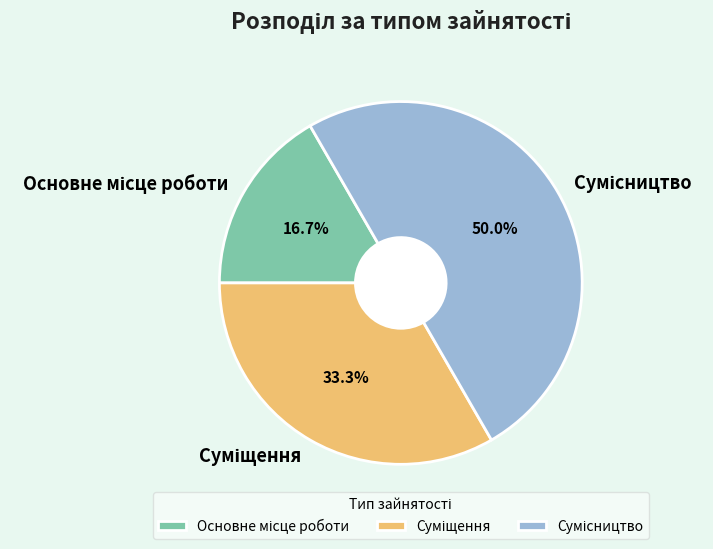

Is it true that Основне місце роботи is 17% of the pie?

True